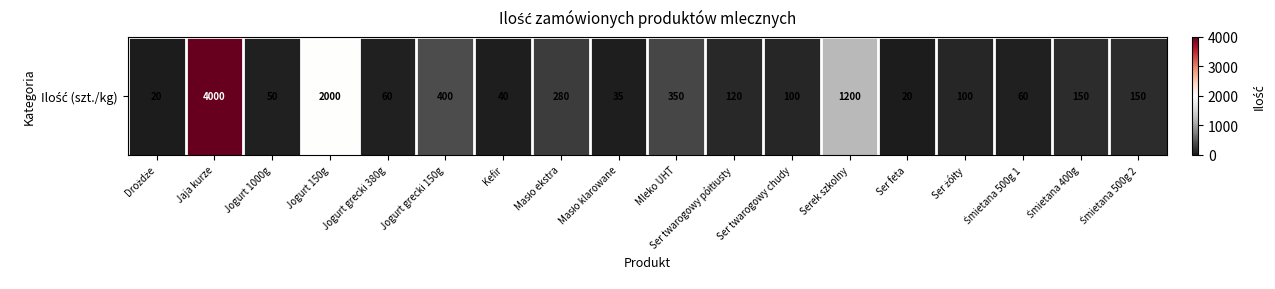

List the labels in order of value, largest first.

Jaja kurze, Jogurt 150g, Serek szkolny, Jogurt grecki 150g, Mleko UHT, Masło ekstra, Śmietana 400g, Śmietana 500g 2, Ser twarogowy półtłusty, Ser twarogowy chudy, Ser żółty, Jogurt grecki 380g, Śmietana 500g 1, Jogurt 1000g, Kefir, Masło klarowane, Drożdże, Ser feta